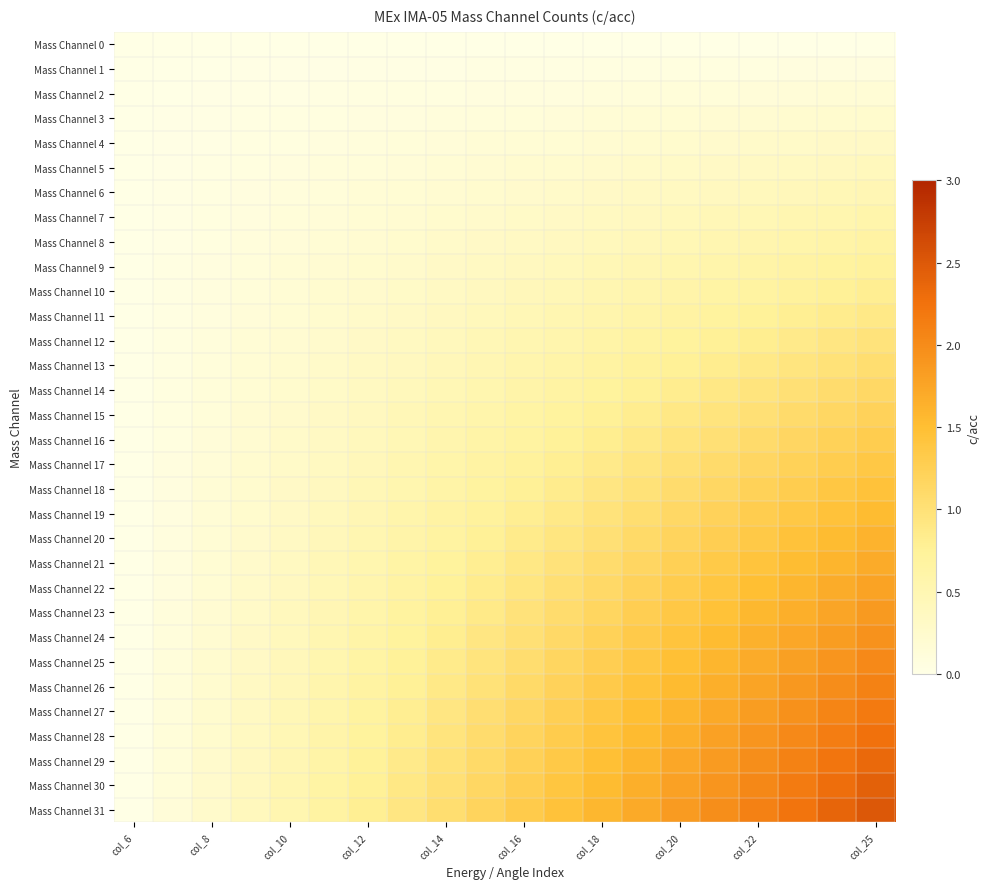

Which category has the highest value across all series?

col_25